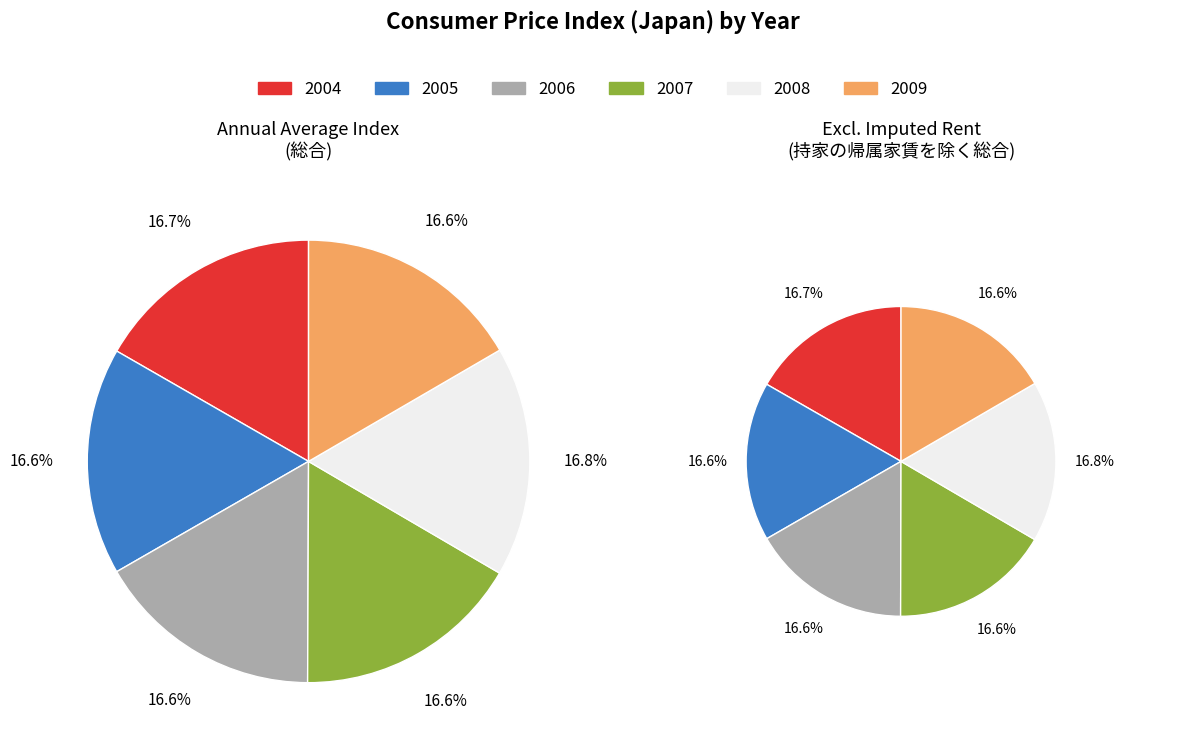

To the nearest percent, what portion does 2009 represent?

17%